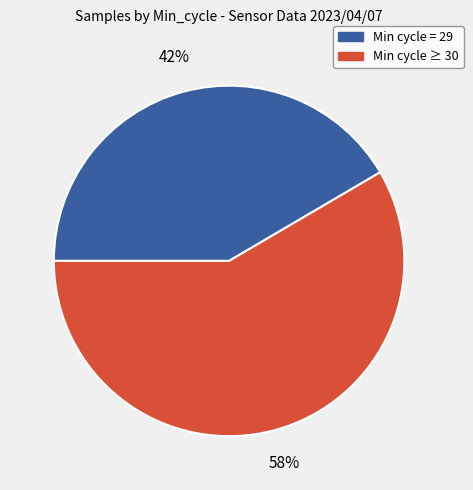

Is there a majority slice in this chart?

Yes